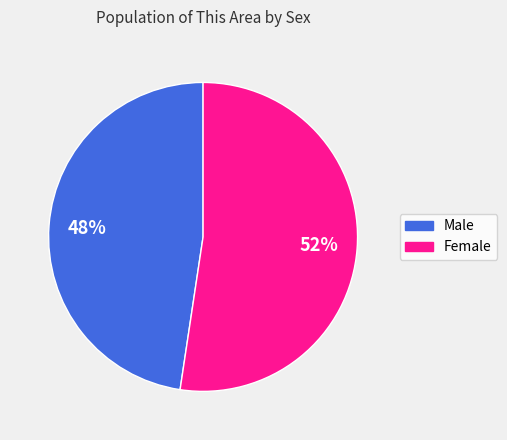

To the nearest percent, what is the combined percentage of Male and Female?

100%